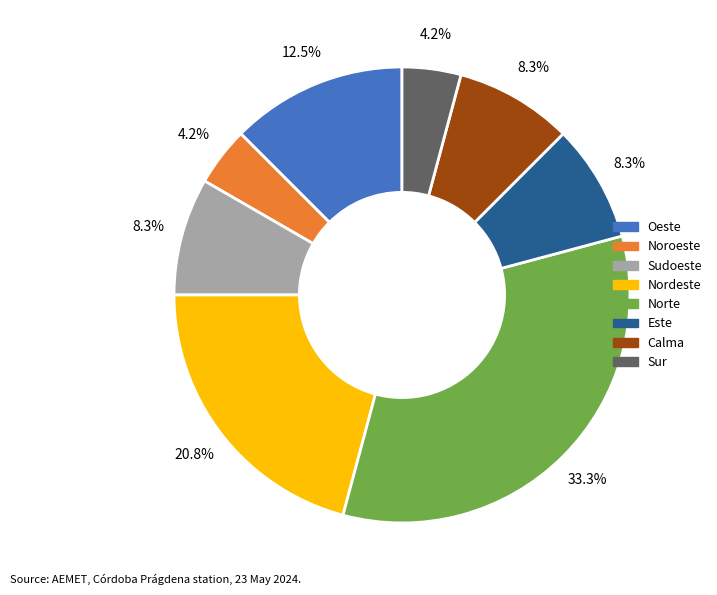

Does any single category account for the majority?

No